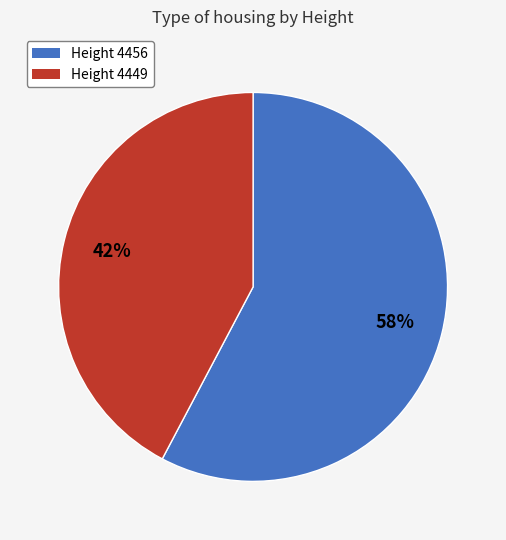

To the nearest percent, what is the average slice percentage?

50%